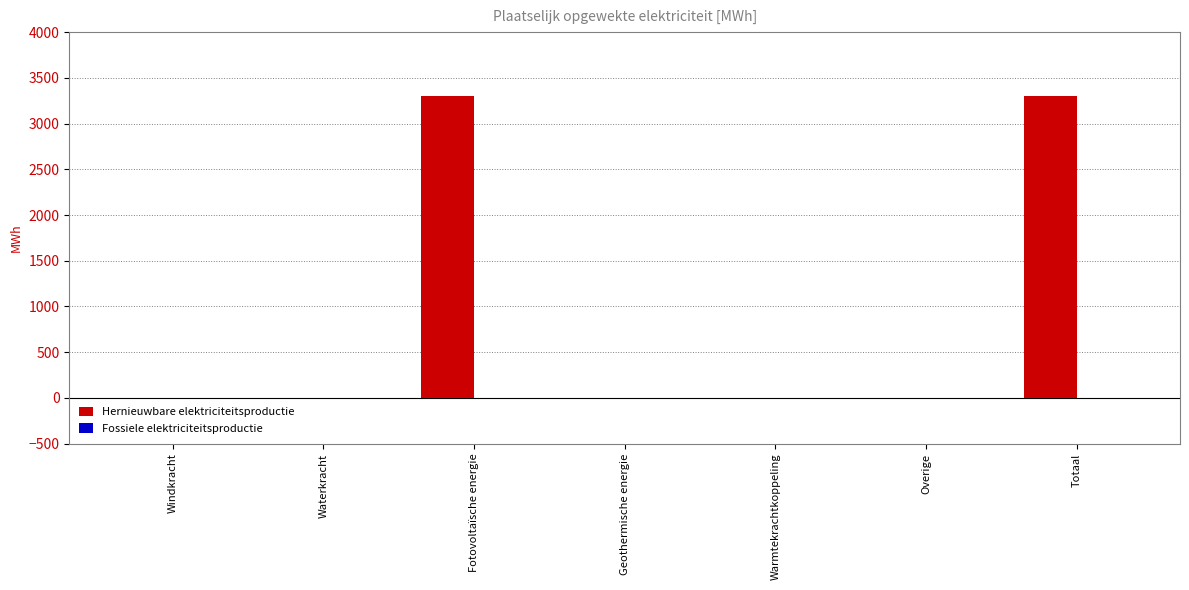

The chart shows a value of 1927.4 at Overige. True or false?

False